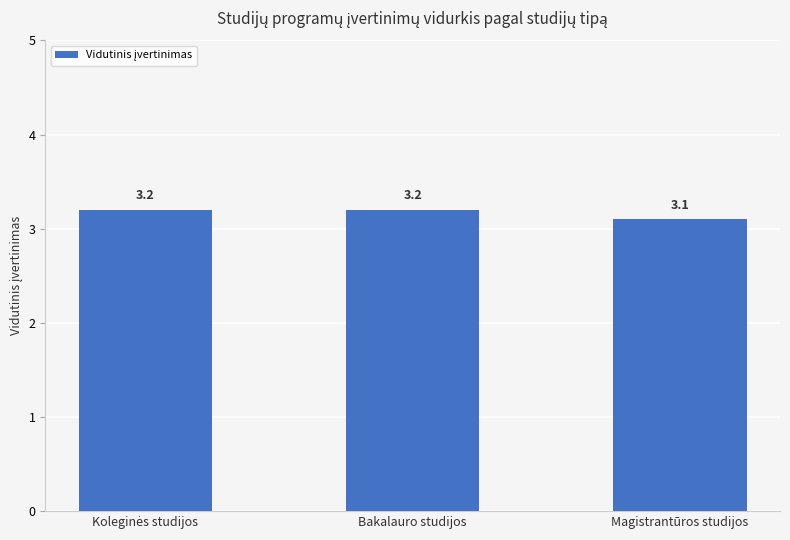

What is the smallest value displayed?

3.1